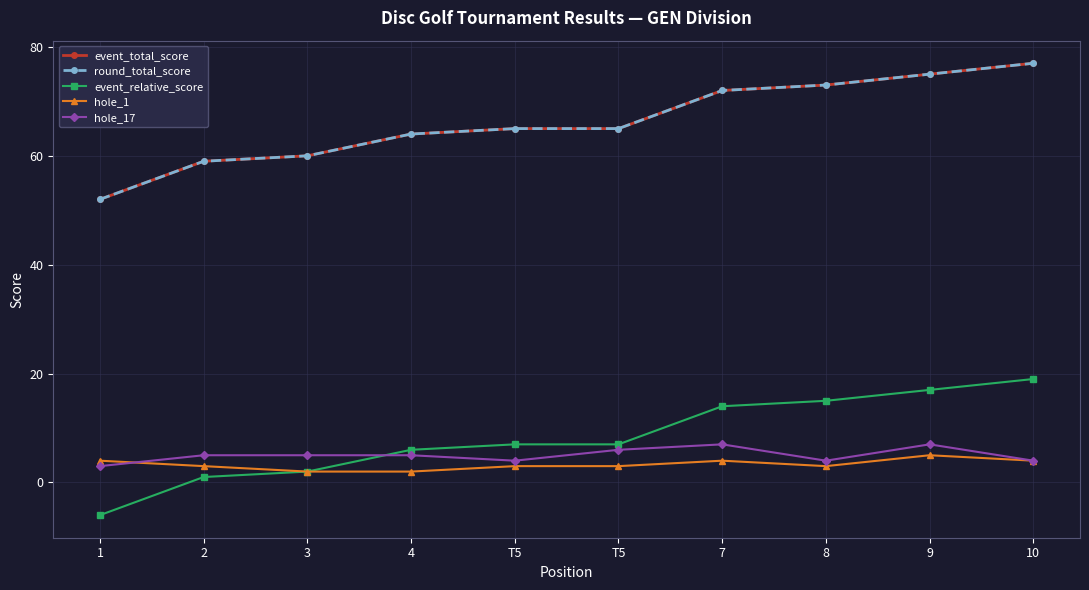

At which label does round_total_score reach its peak?

10